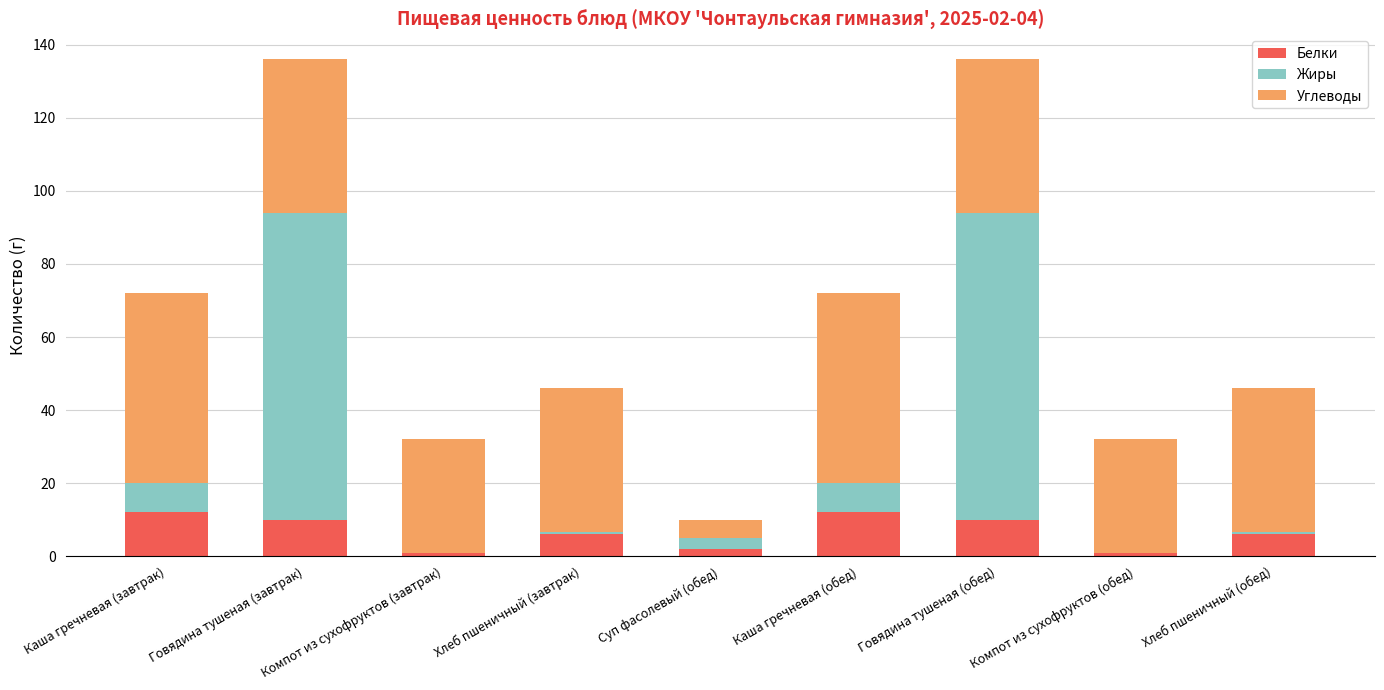

Count the number of categories in the chart.

9